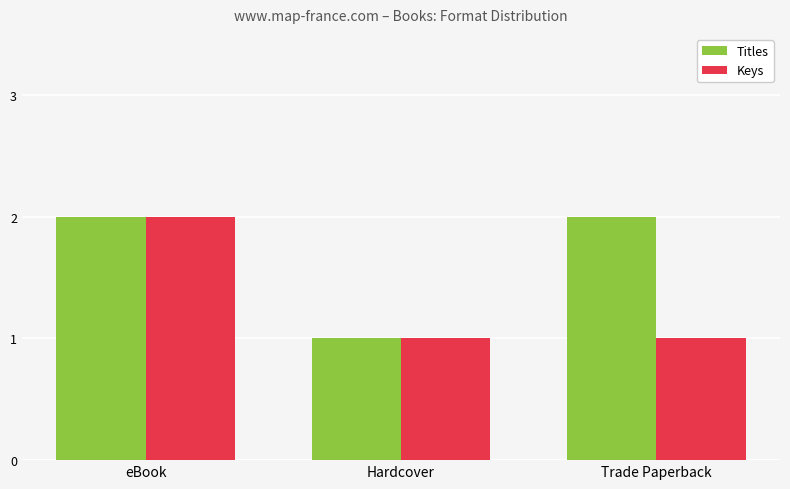

The Titles series shows 1 at Hardcover. True or false?

True